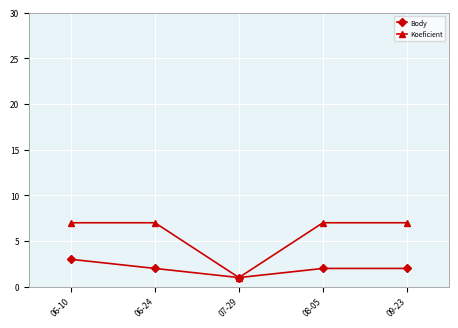

What is the label of the 1st point from the left?

06-10